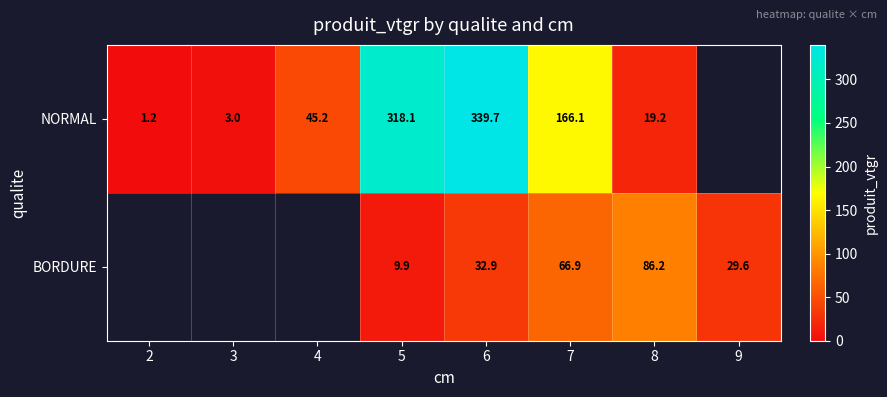

Count the number of data series in this chart.

2